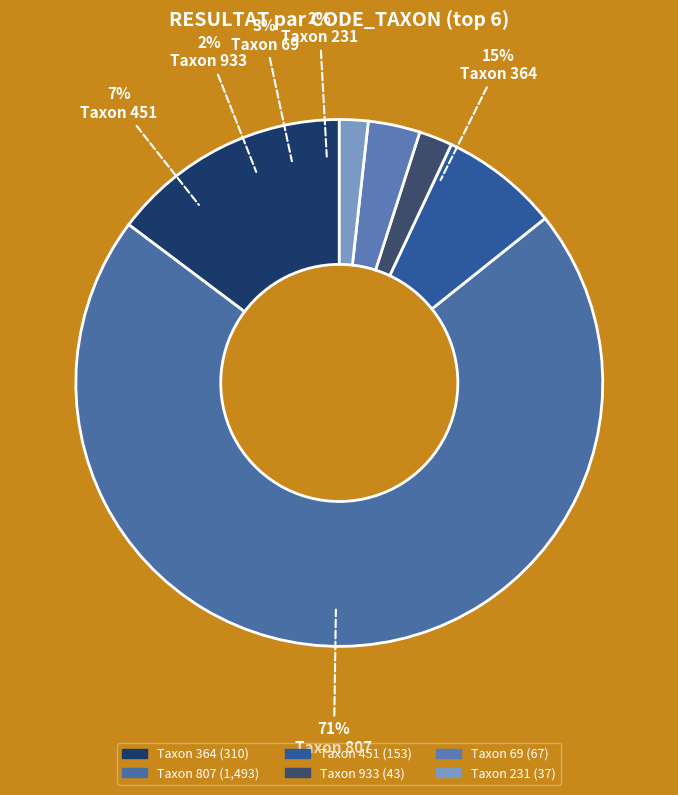

How many segments does this pie chart have?

6